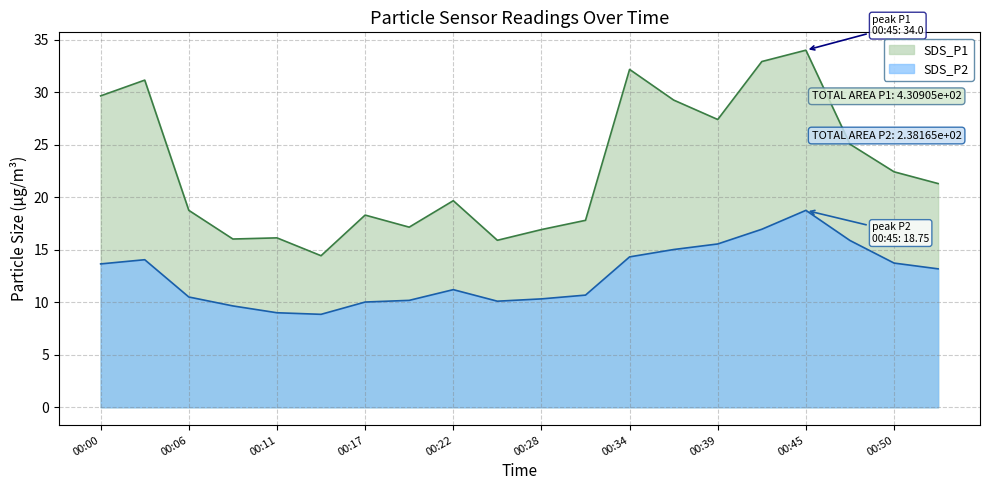

At which category does SDS_P2 reach its first local peak?

00:03